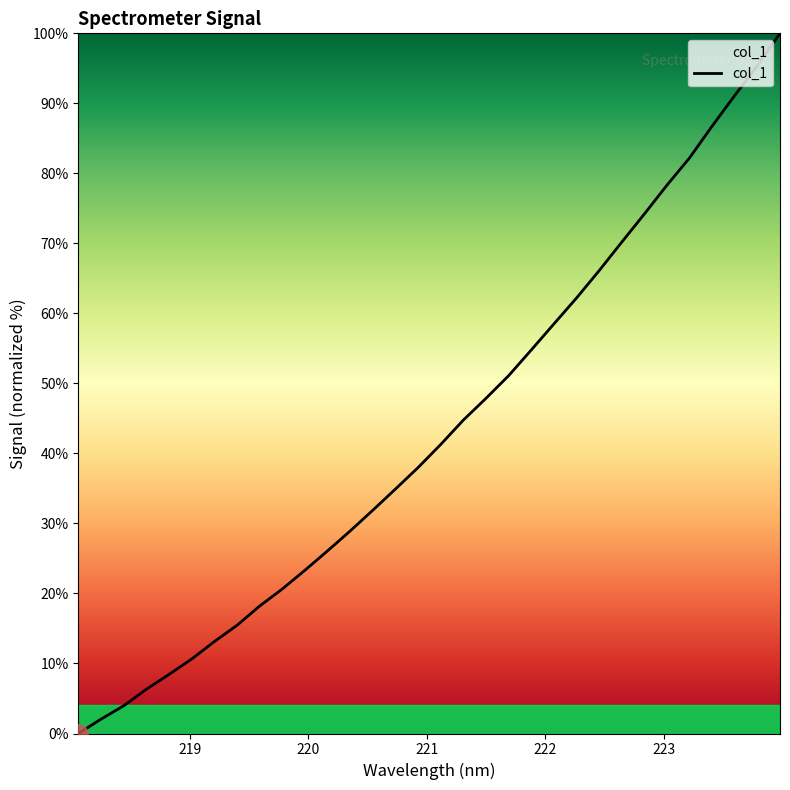

What is the maximum value shown in the chart?

100.0